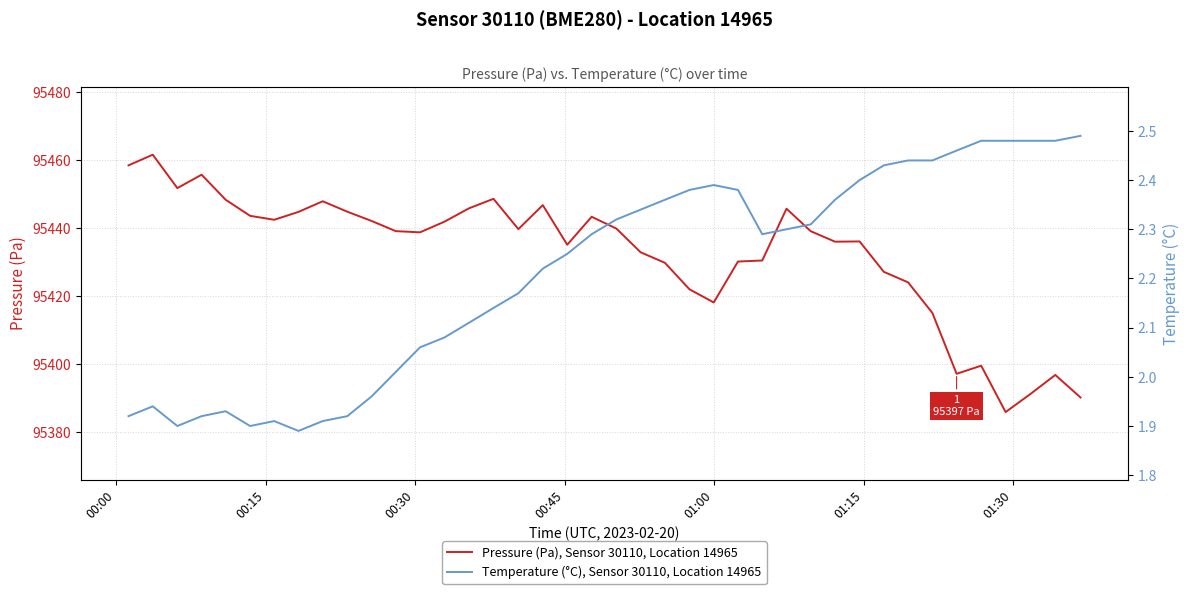

What position from the right is 00:00?

40